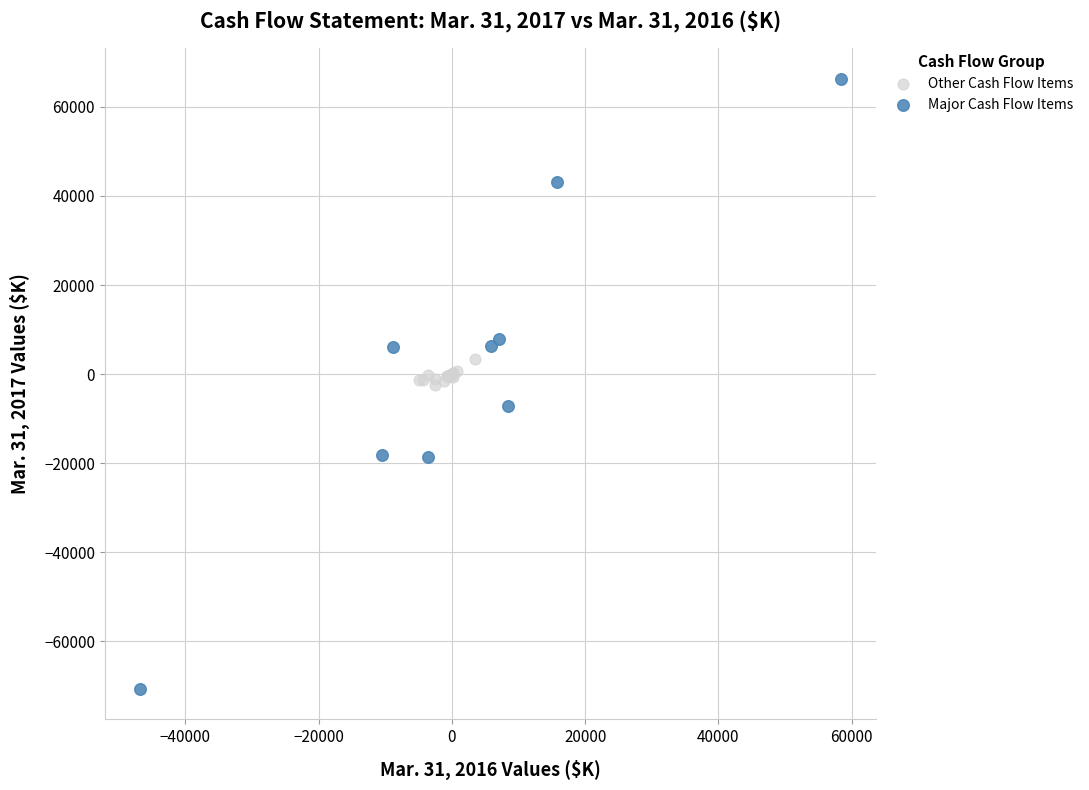

Which series reaches the maximum Y coordinate?

Major Cash Flow Items